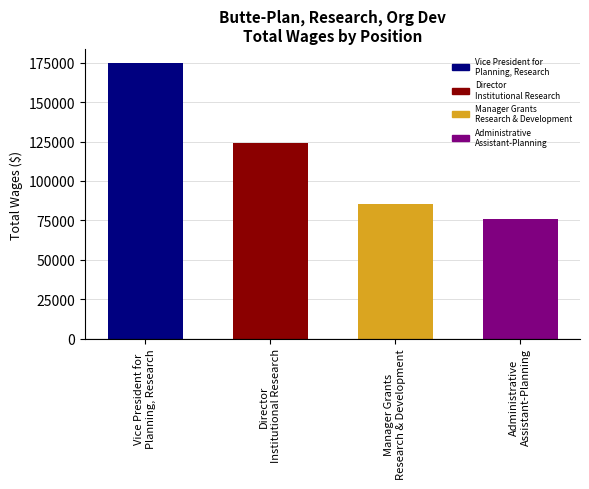

The value at Director
Institutional Research is 124089. True or false?

True